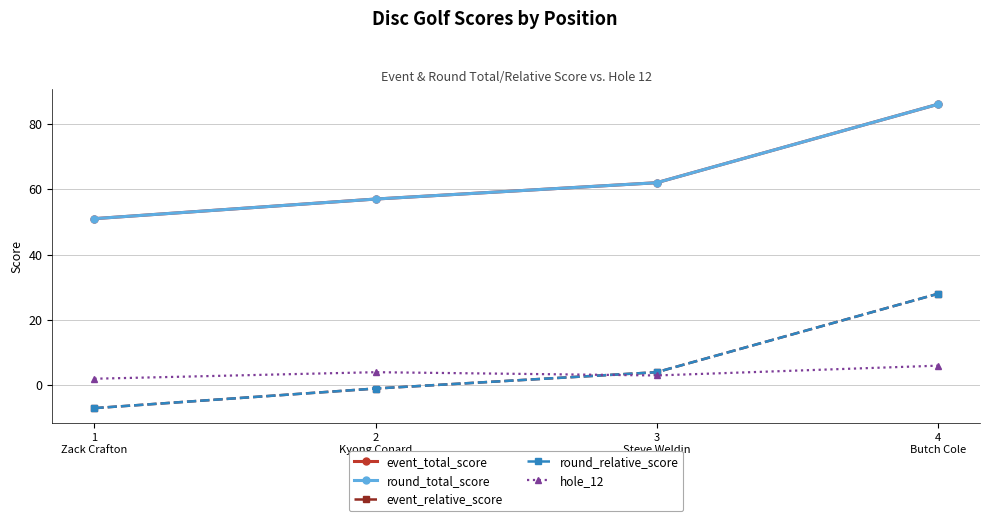

Does the chart have visible grid lines?

Yes